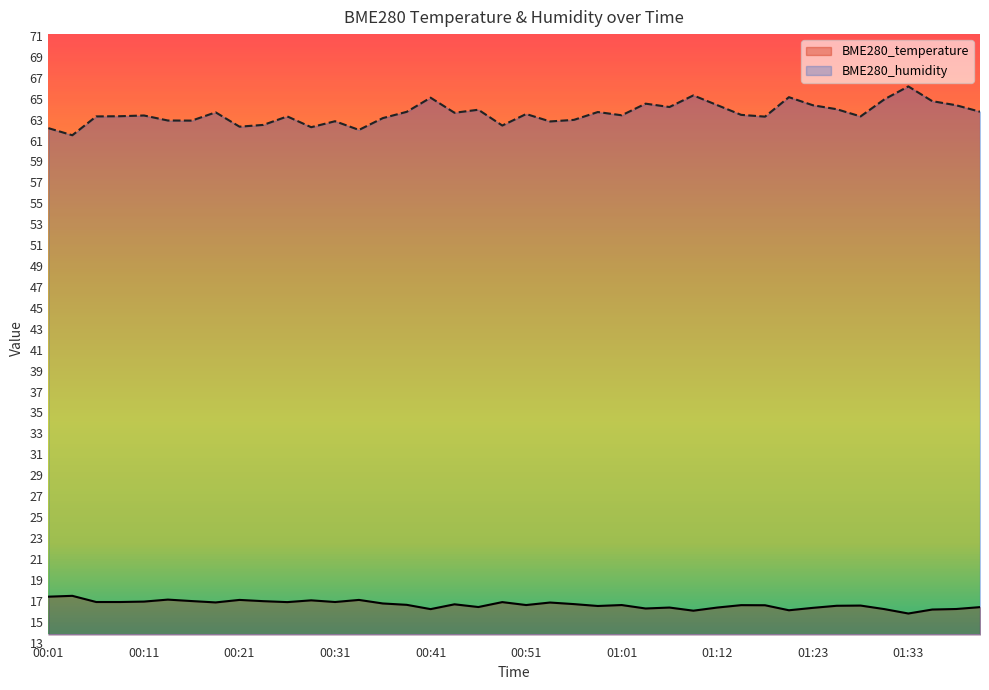

At which label does BME280_humidity reach its minimum?

00:03